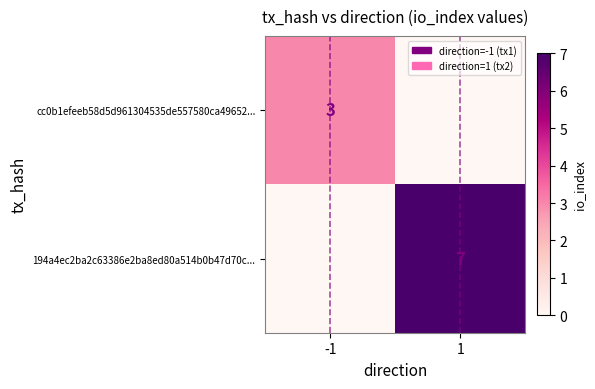

Is it true that 194a4ec2ba2c63386e2ba8ed80a514b0b47d70c... equals 7 at 1?

True